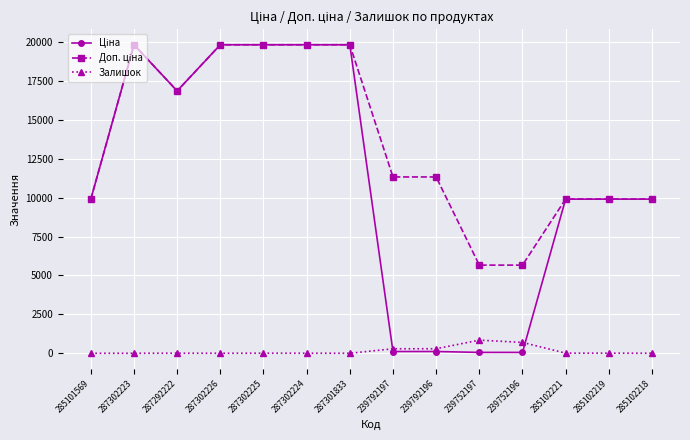

At how many categories does at least one series exceed 19296?

5